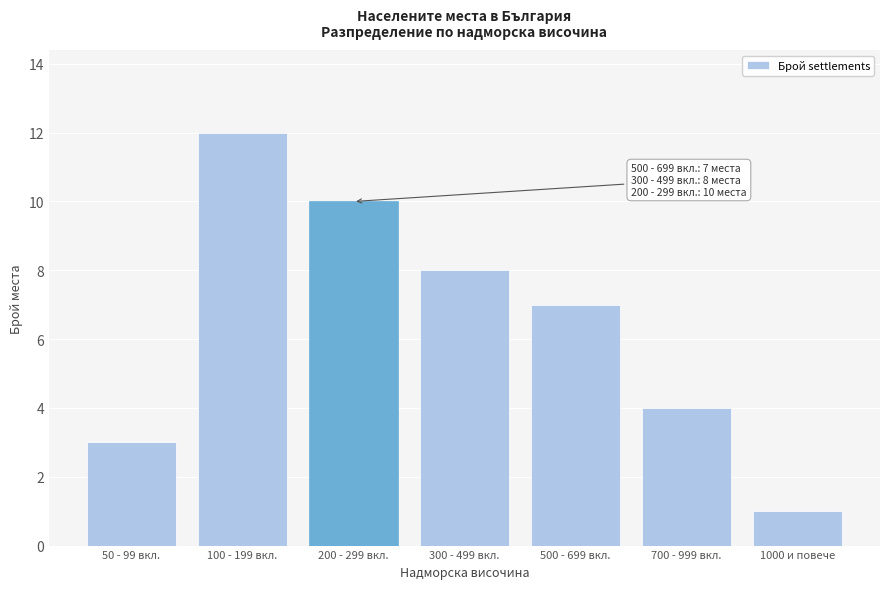

Reading right to left, what are all the values shown in this chart?

1	4	7	8	10	12	3